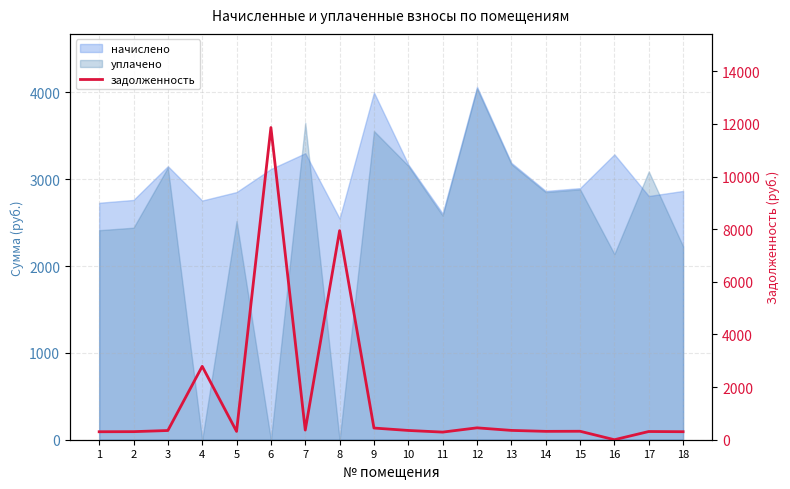

How many interior local valleys (lower than both neighbors) does the data have?

5